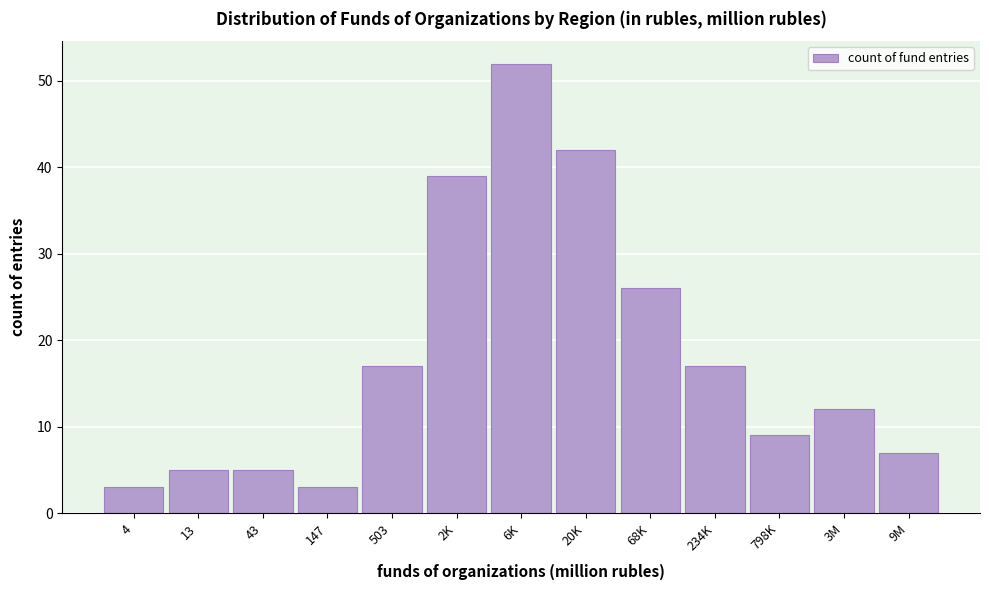

Reading left to right, extract all data points from this chart.

3	5	5	3	17	39	52	42	26	17	9	12	7